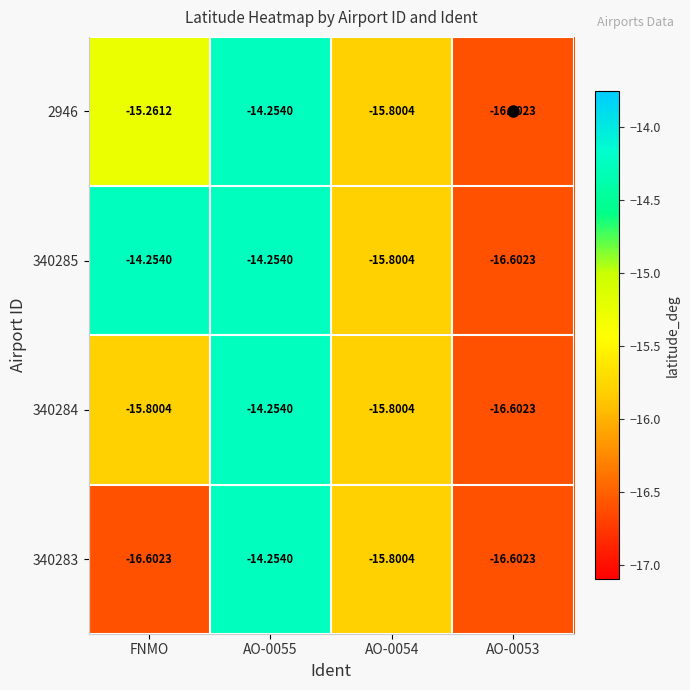

Count the number of categories in the chart.

4